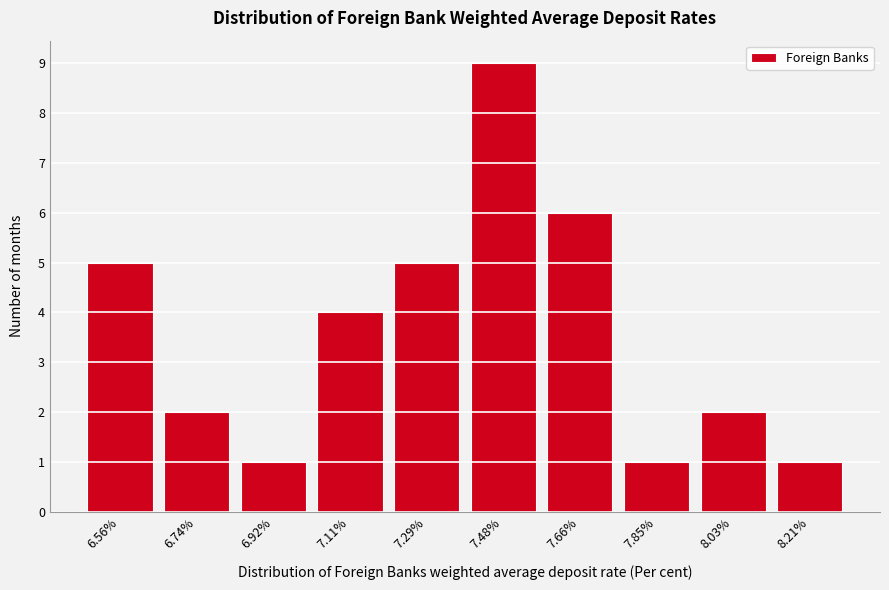

Reading left to right, list all the values displayed in this chart.

5	2	1	4	5	9	6	1	2	1